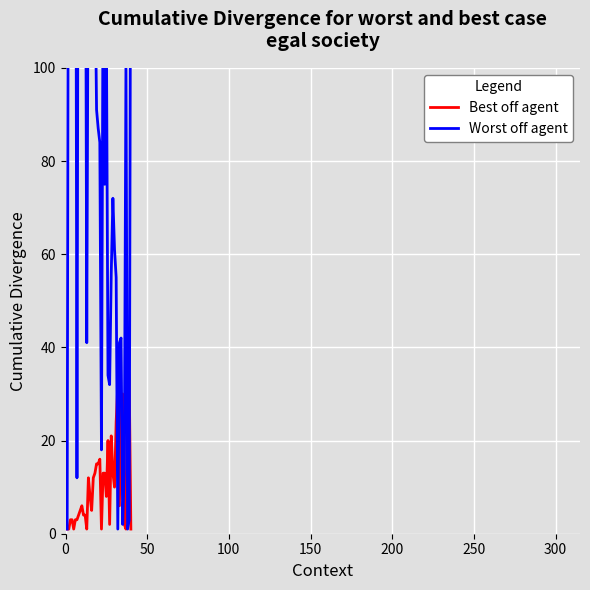

Is the value of Worst off agent at 13 greater than the value of Best off agent at 22?

Yes